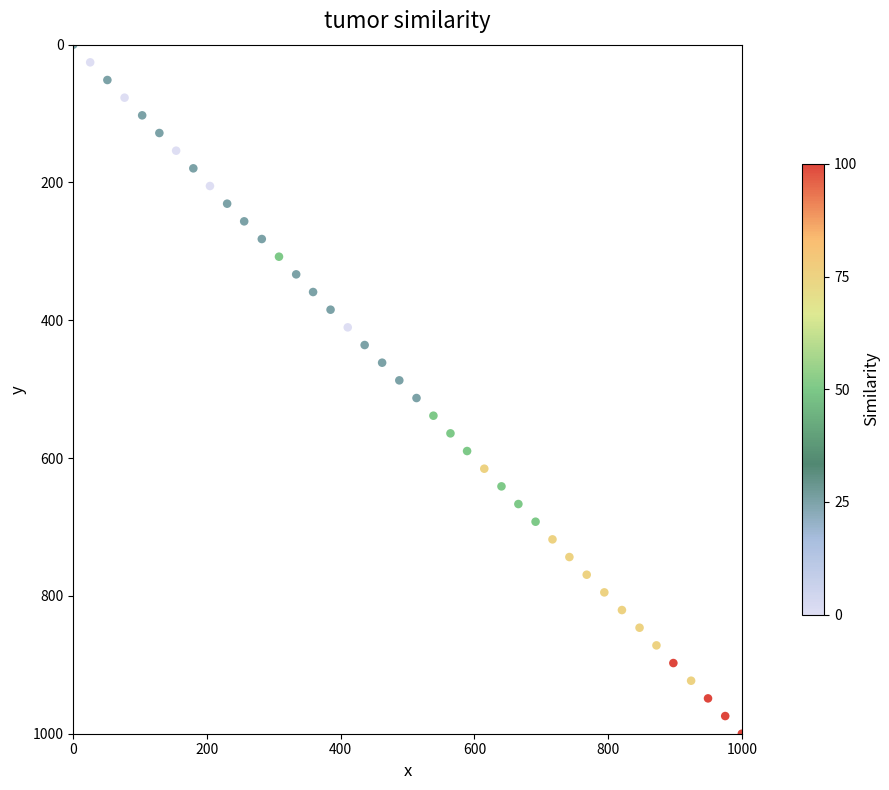

What is the range of X values (max minus min)?

1000.0